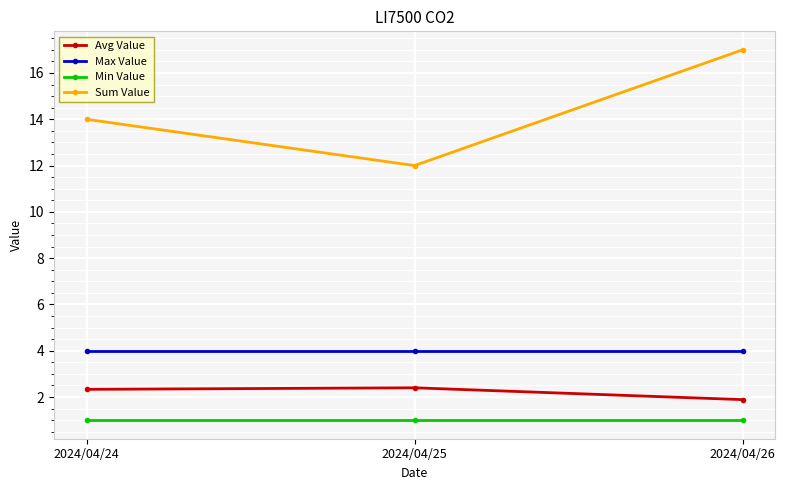

What is the lowest value of the Avg Value series?

1.9